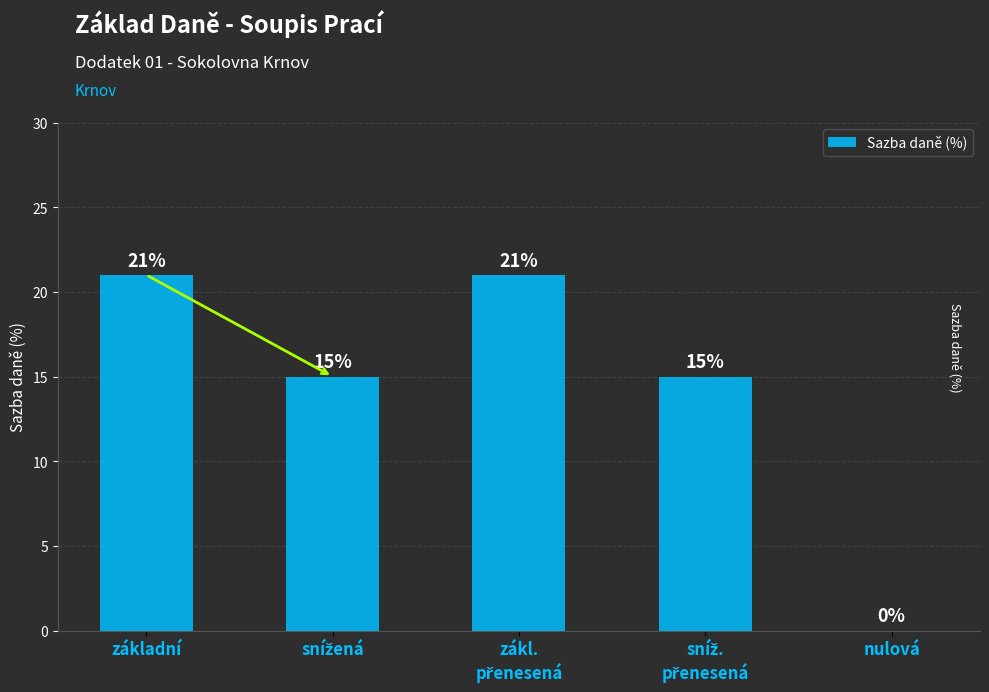

Where does the data first go above 15?

základní